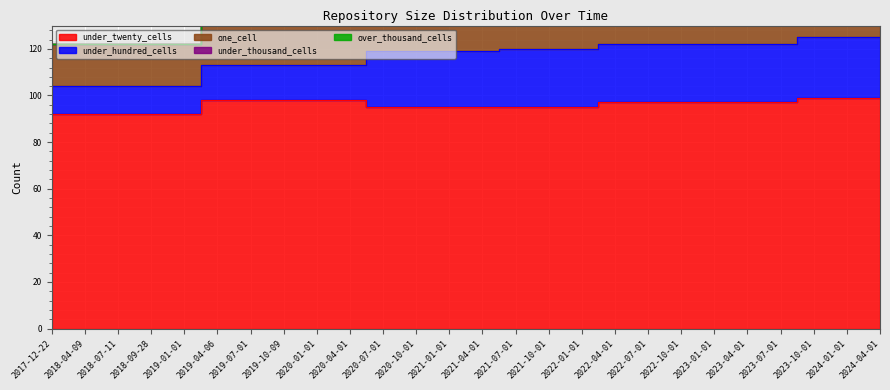

True or false: under_thousand_cells and under_twenty_cells intersect in this chart.

False